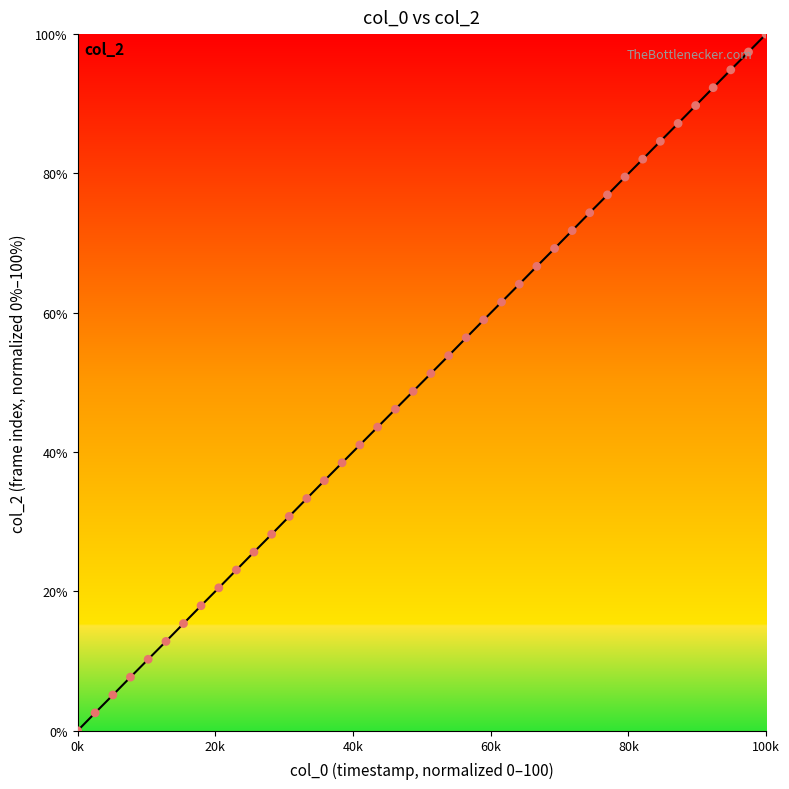

What is the difference between the maximum and minimum values?

100.0